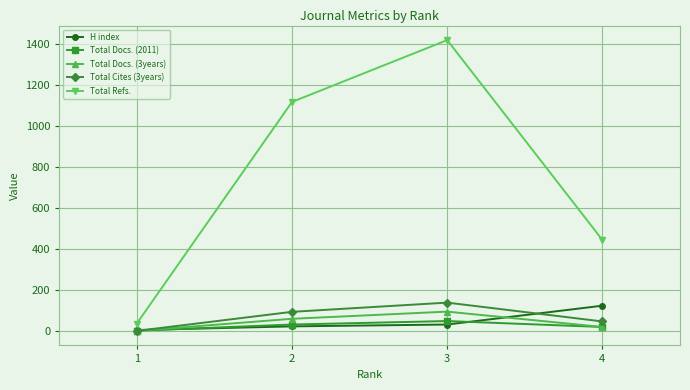

Count the number of data series in this chart.

5